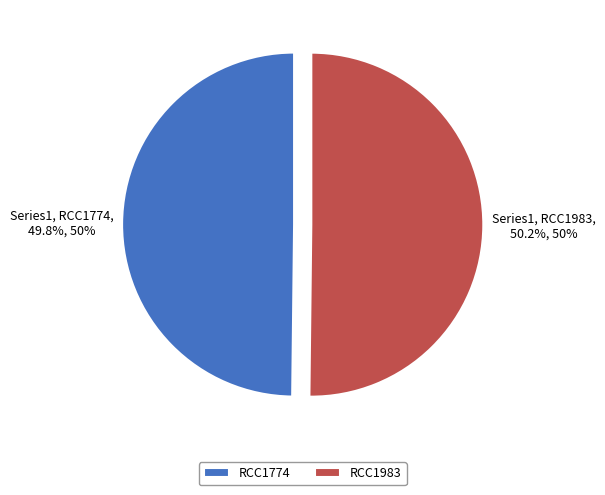

What percentage is the RCC1983 slice, to the nearest percent?

50%